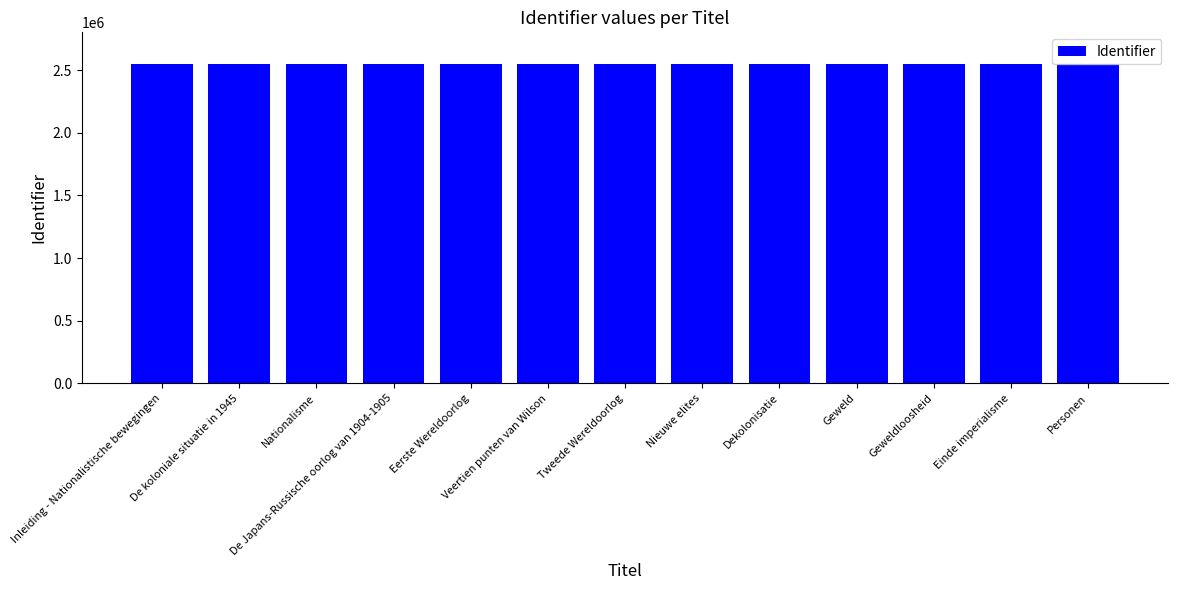

The value at De koloniale situatie in 1945 is 2548046. True or false?

True